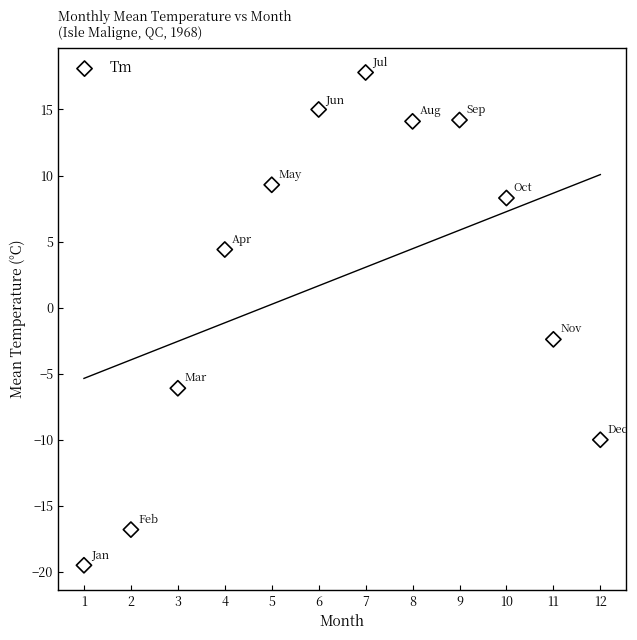

What is the range of Y values (max minus min)?

37.3